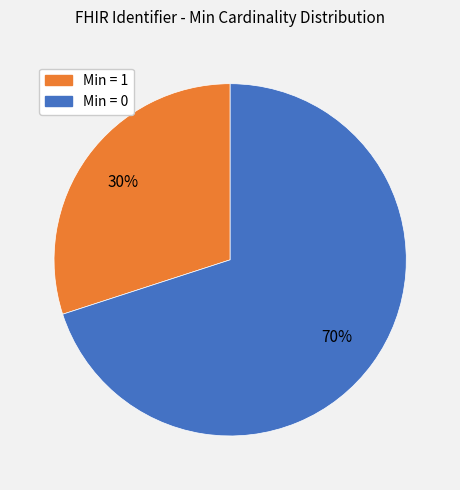

Is there any slice that represents more than half of the pie?

Yes